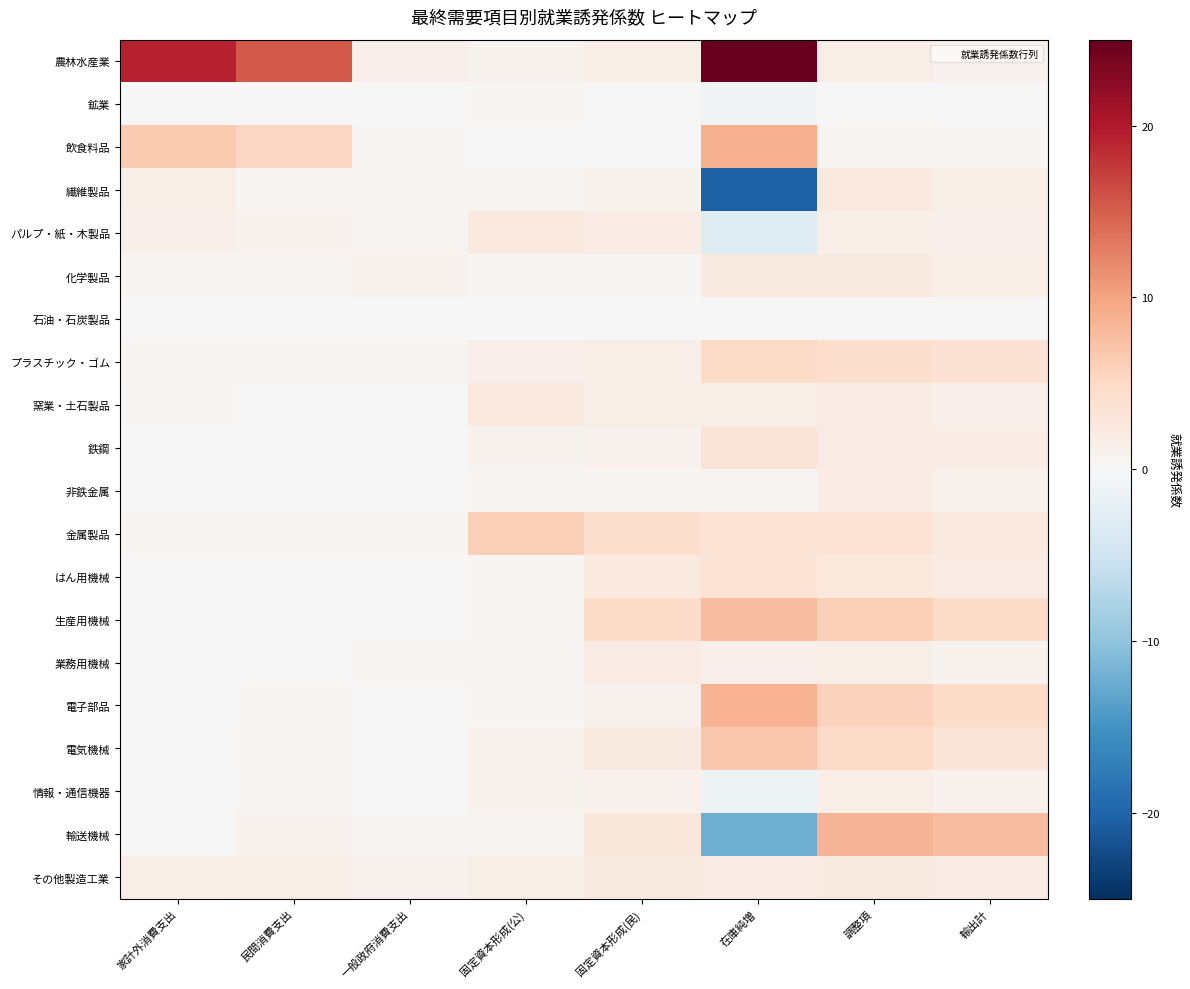

Between 一般政府消費支出 and 調整項, which is larger?

調整項